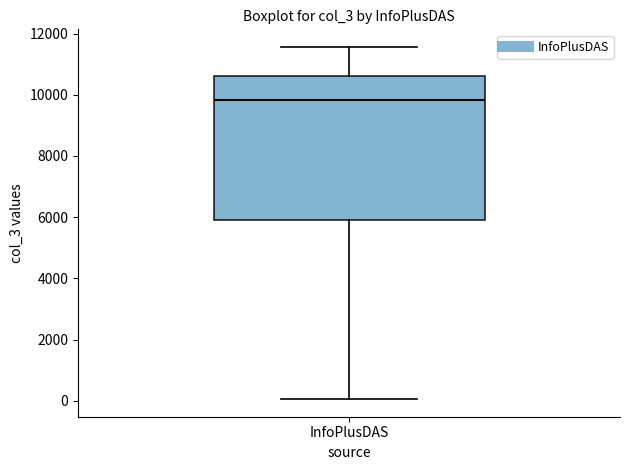

Where does the upper whisker of the box for InfoPlusDAS end on the y-axis? The values are not printed on the chart, so give them approximately, as read against the axis.

11600